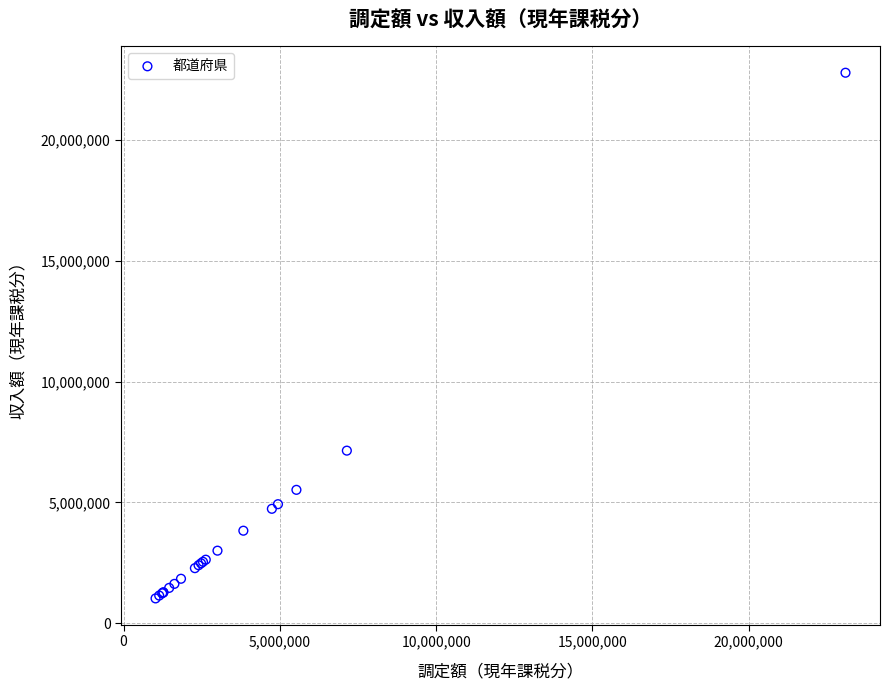

What Y value in the scatter plot is closest to 11910688?

7144000